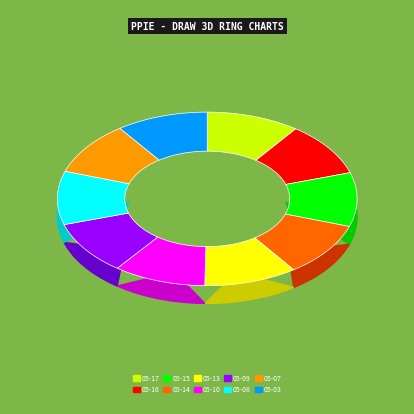

Is 2024-05-03 the majority of the pie?

No